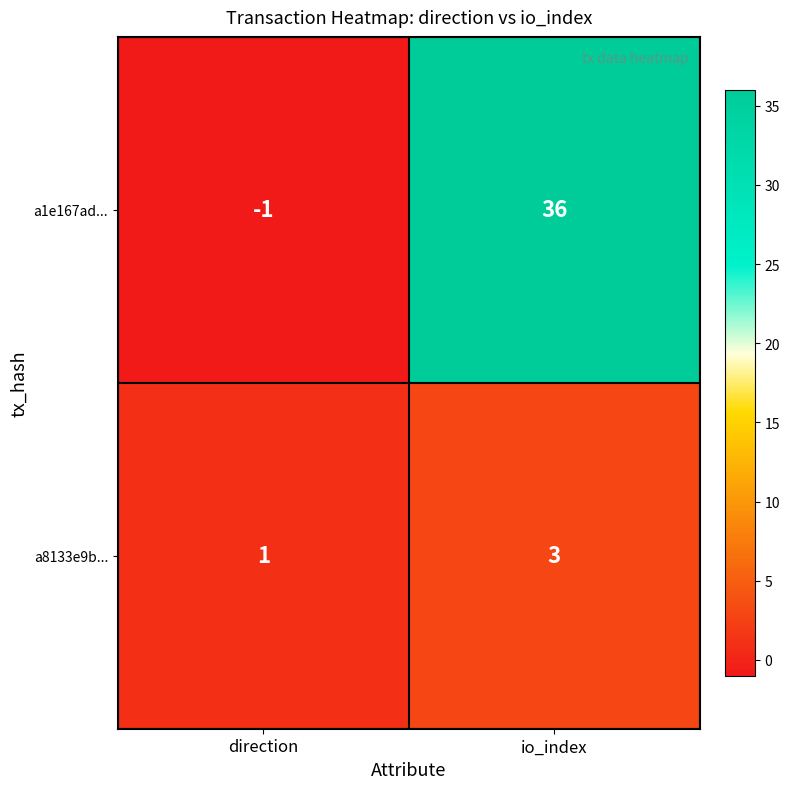

Between direction and io_index, which series saw the biggest shift?

a1e167ad...